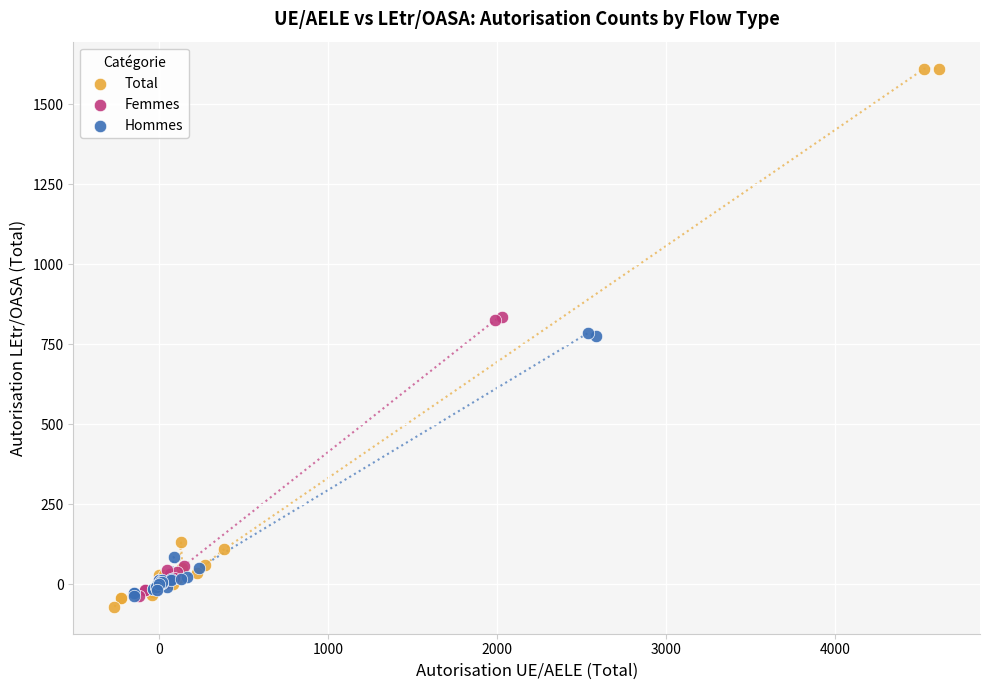

Which series has the largest Y range (max minus min)?

Total